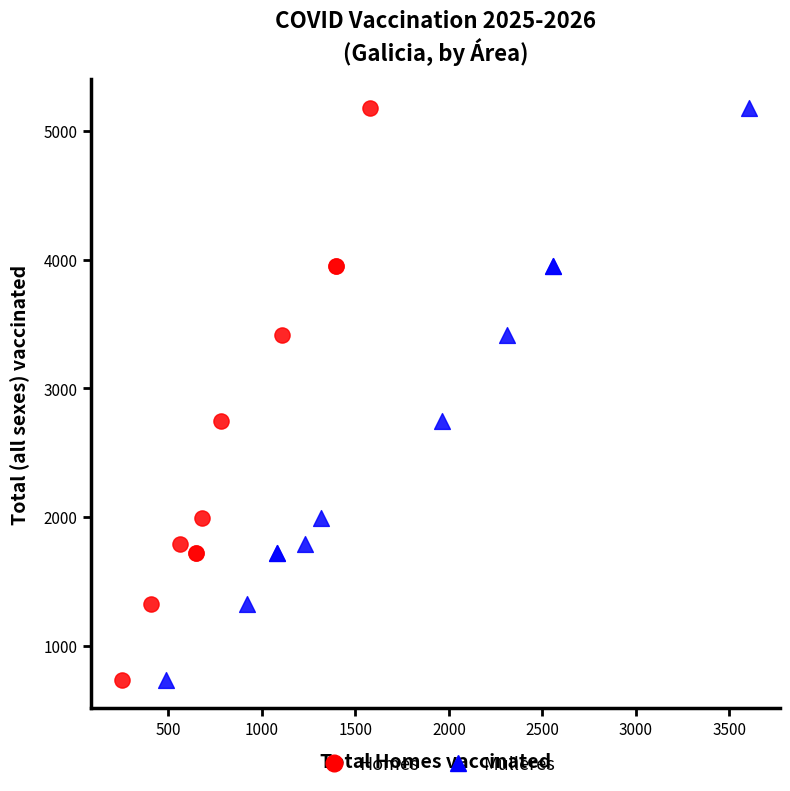

What are all the series names shown in the legend?

Homes, Mulleres